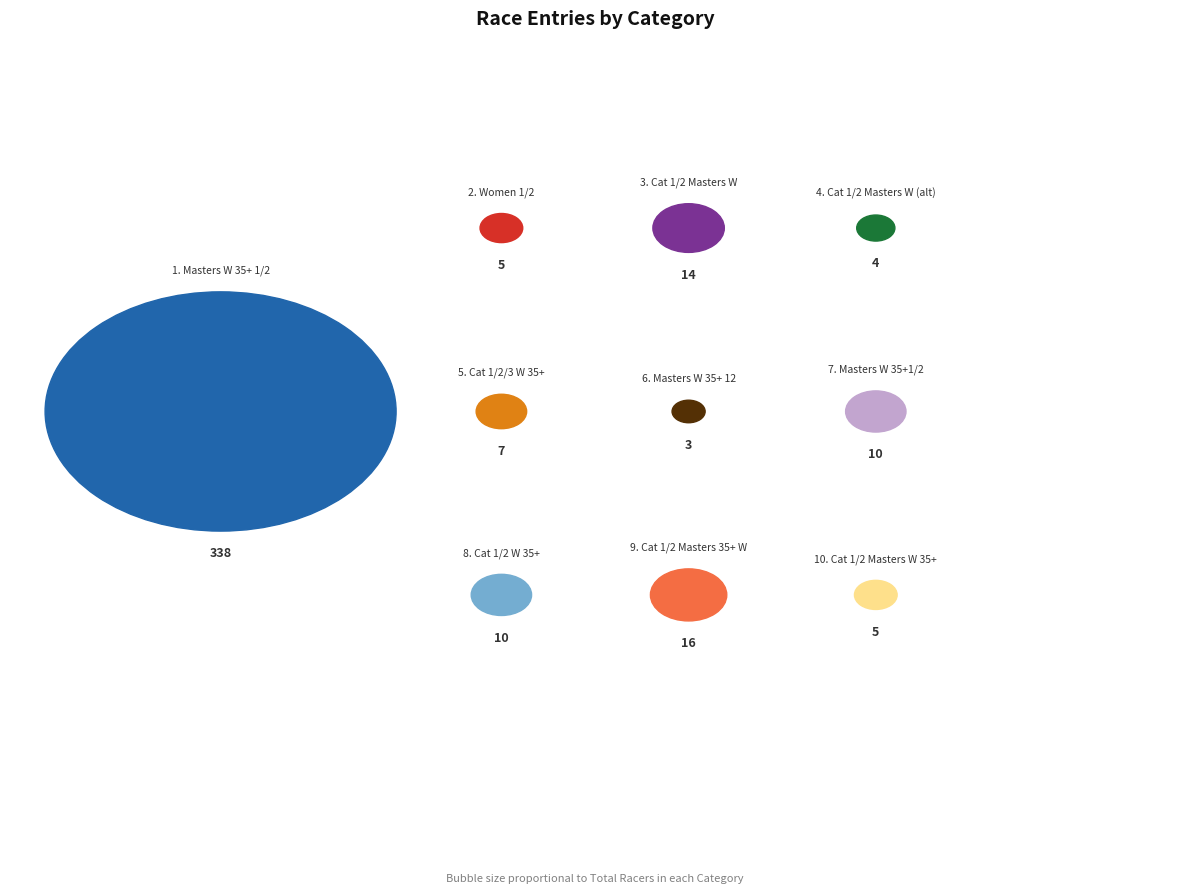

Is it true that Category 1/2/3 - Women 35+ is 1% of the pie?

False